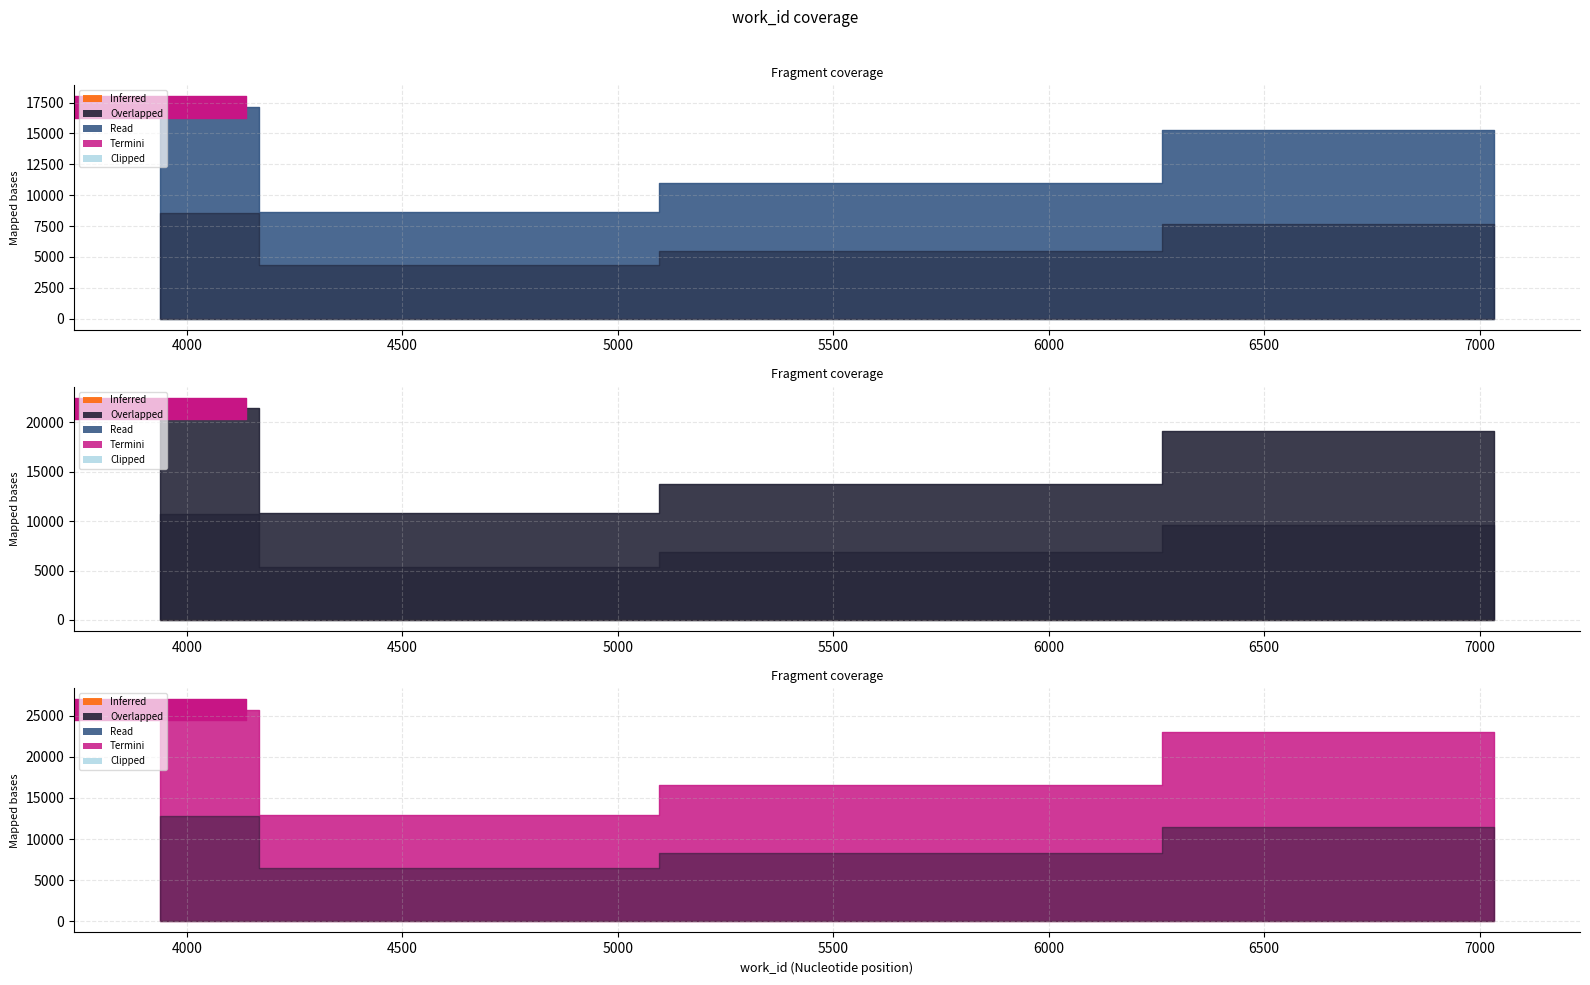

At which label is the value closest to 16113?

5095